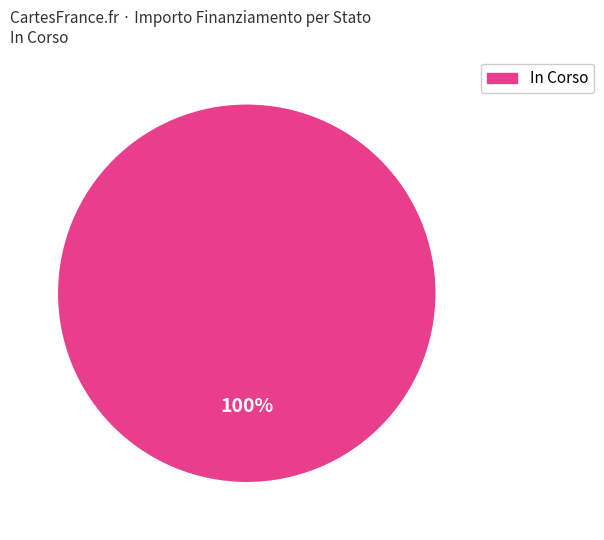

Is there a majority slice in this chart?

Yes